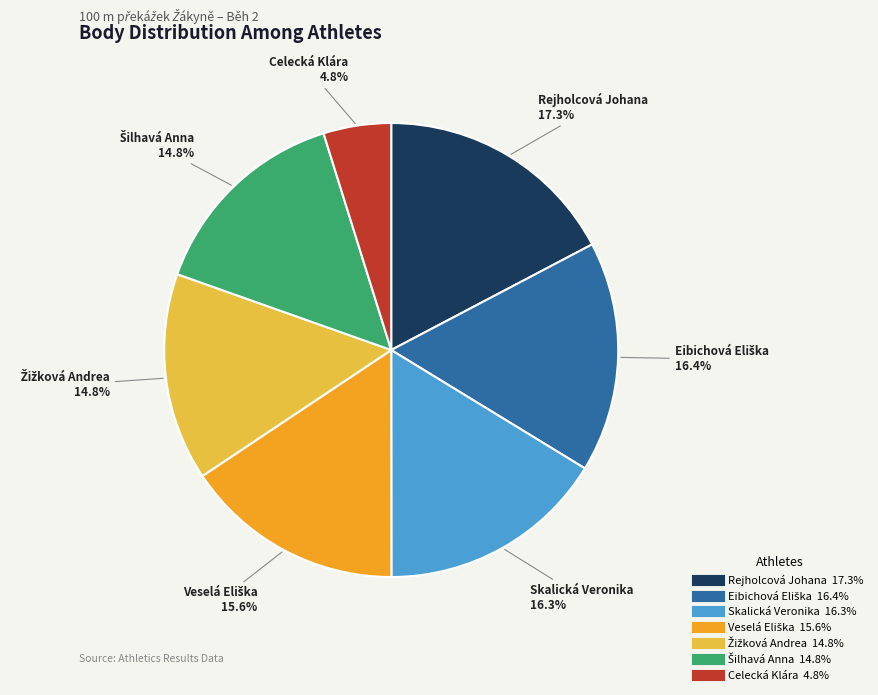

Is there a majority slice in this chart?

No